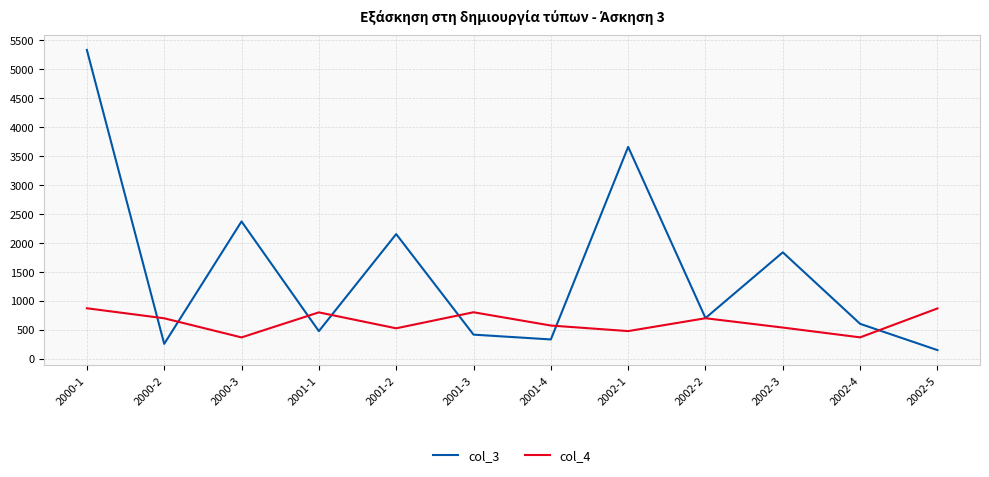

How many lines are shown in the chart?

2